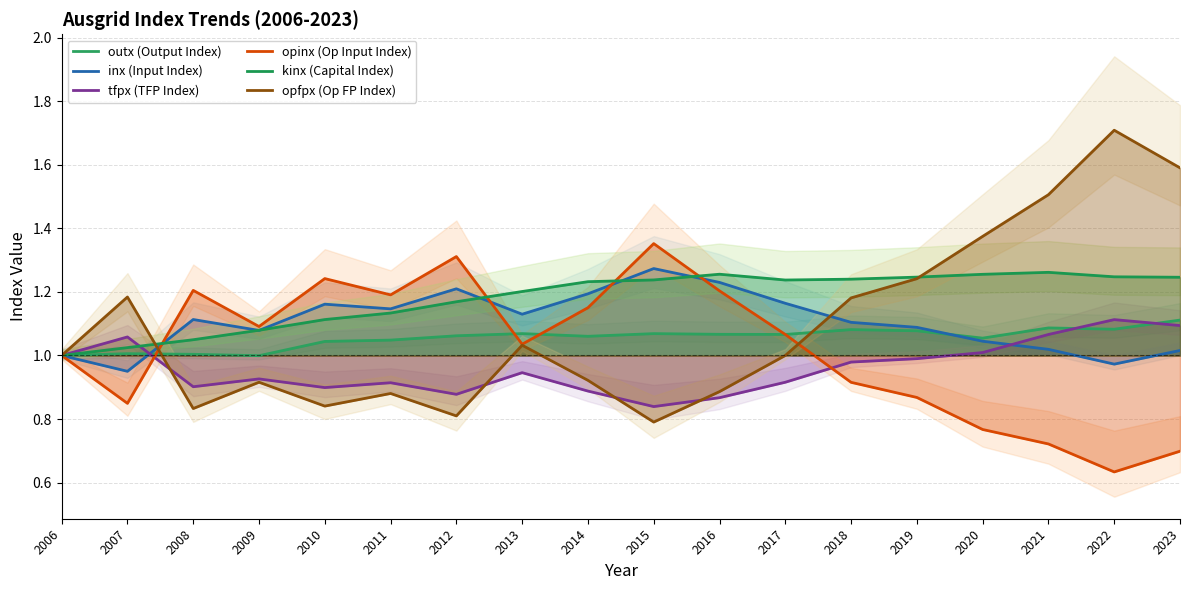

What is the difference between the second highest and second lowest values in the opinx (Op Input Index) series?

0.6